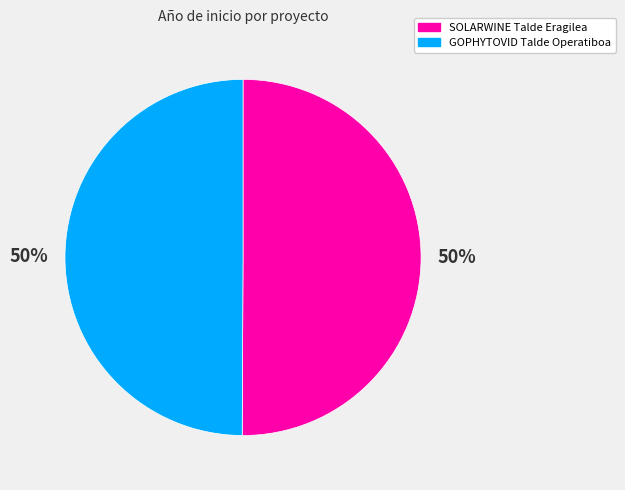

What percentage is the GOPHYTOVID Talde Operatiboa slice, to the nearest percent?

50%